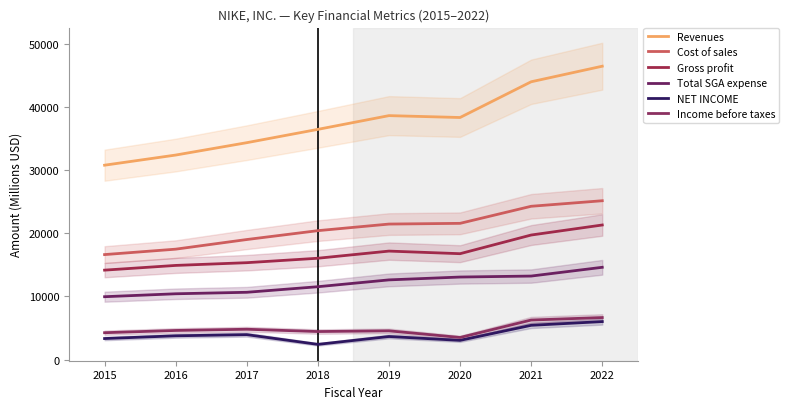

Where does the Cost of sales series first go above 21463?

2019